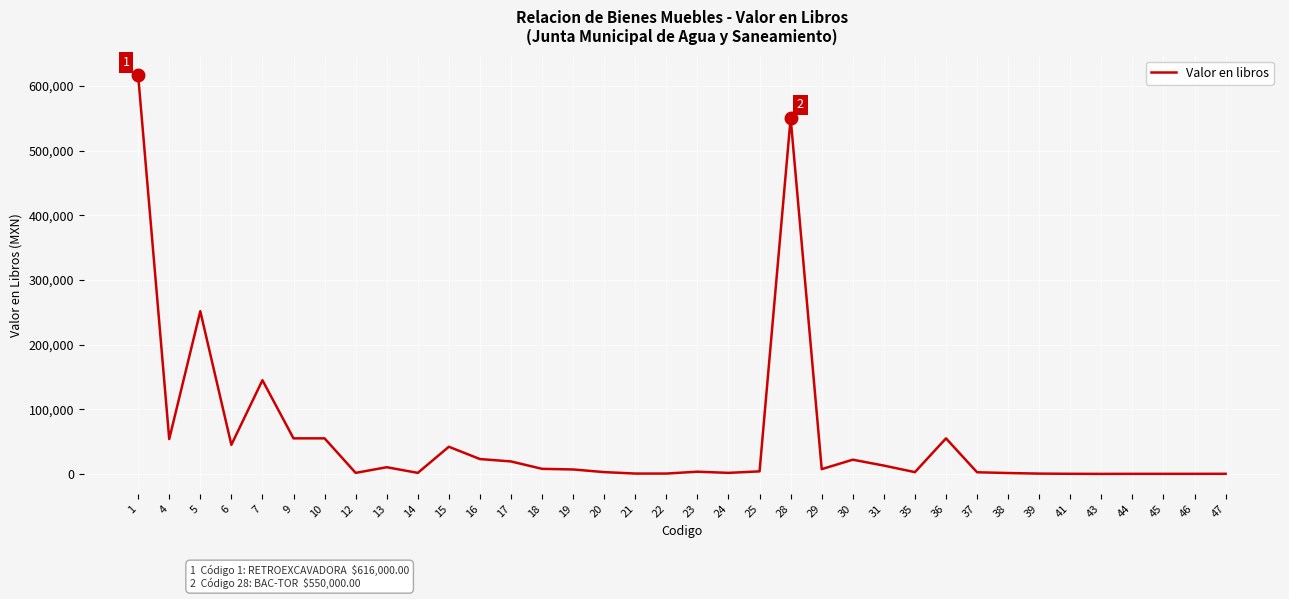

What is the maximum value shown in the chart?

616000.0